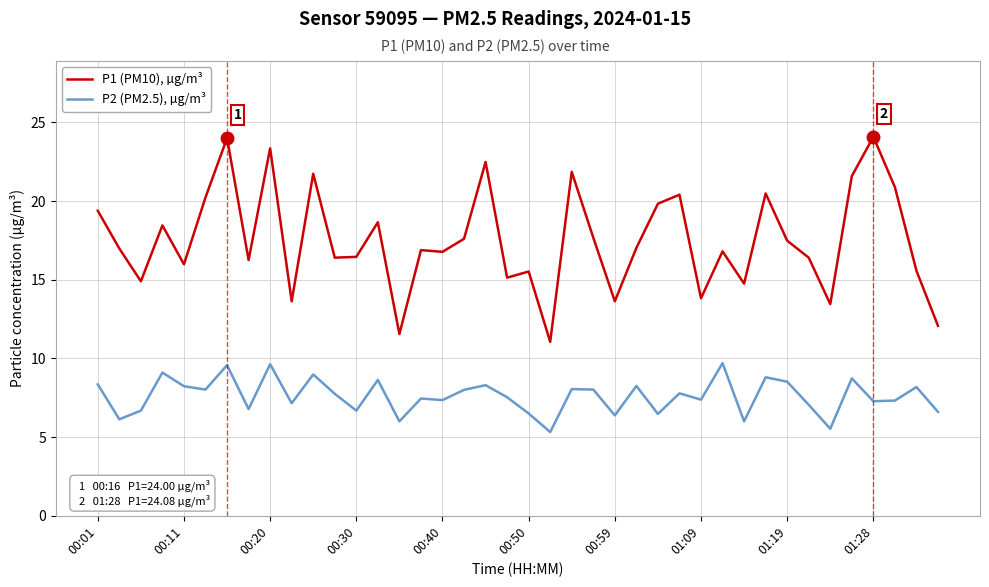

True or false: P2 (PM2.5), µg/m³ and P1 (PM10), µg/m³ cross at least once.

False